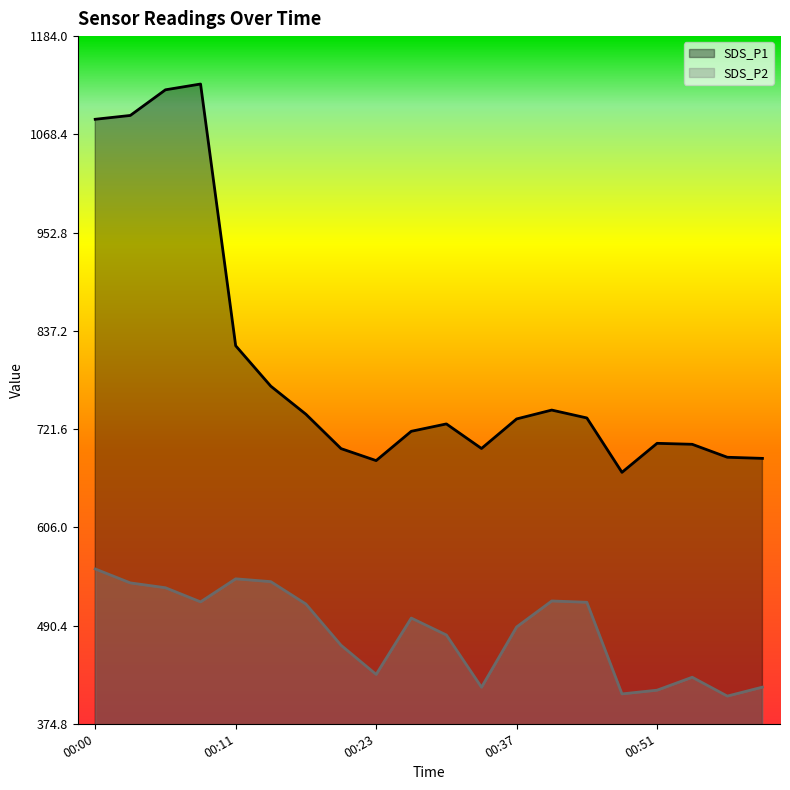

True or false: SDS_P2 has more than 0 points higher than both neighbors.

True